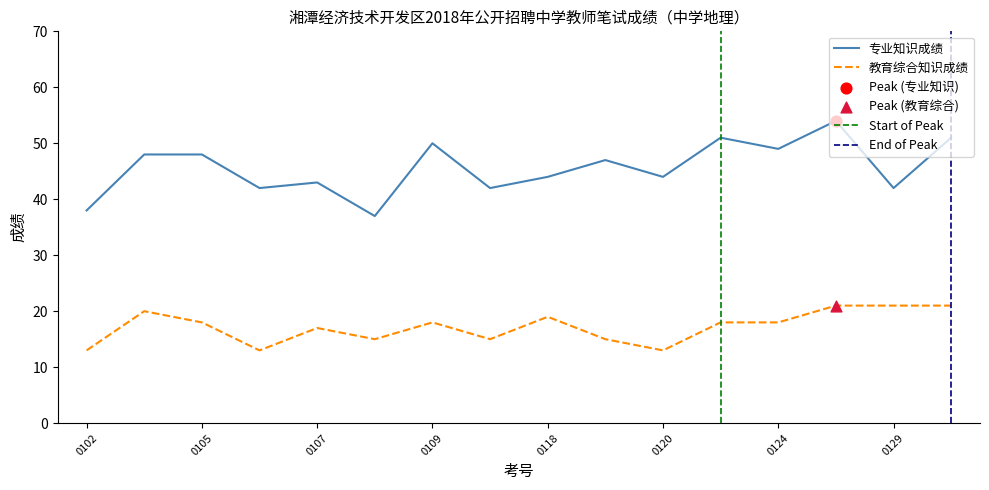

What are all the series names shown in the legend?

专业知识成绩, 教育综合知识成绩